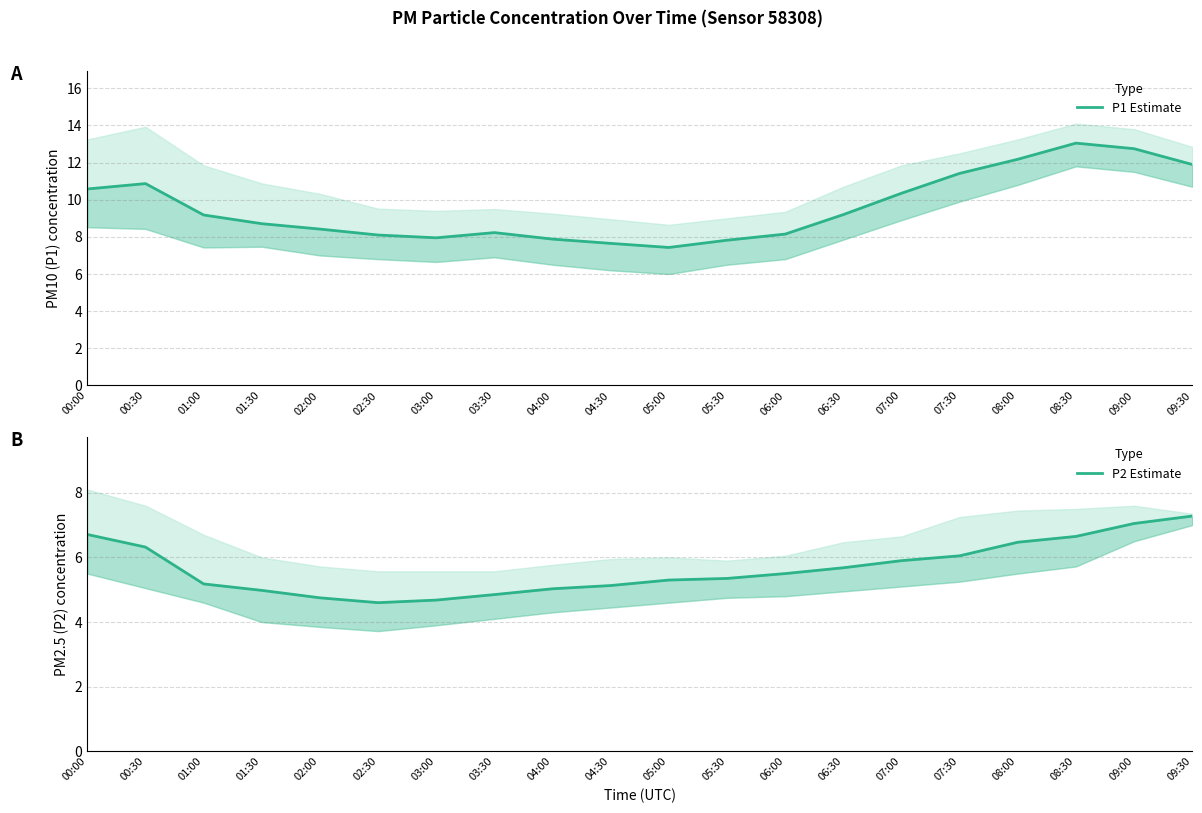

What are all the series names shown in the legend?

P1 Estimate, P2 Estimate